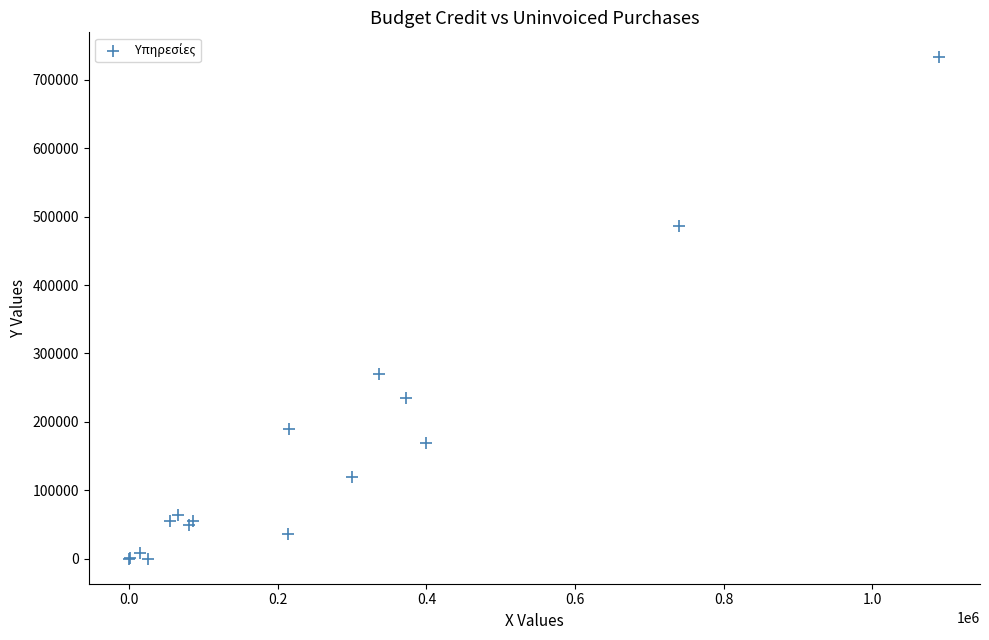

What Y value in the scatter plot is closest to 366468?

270055.5